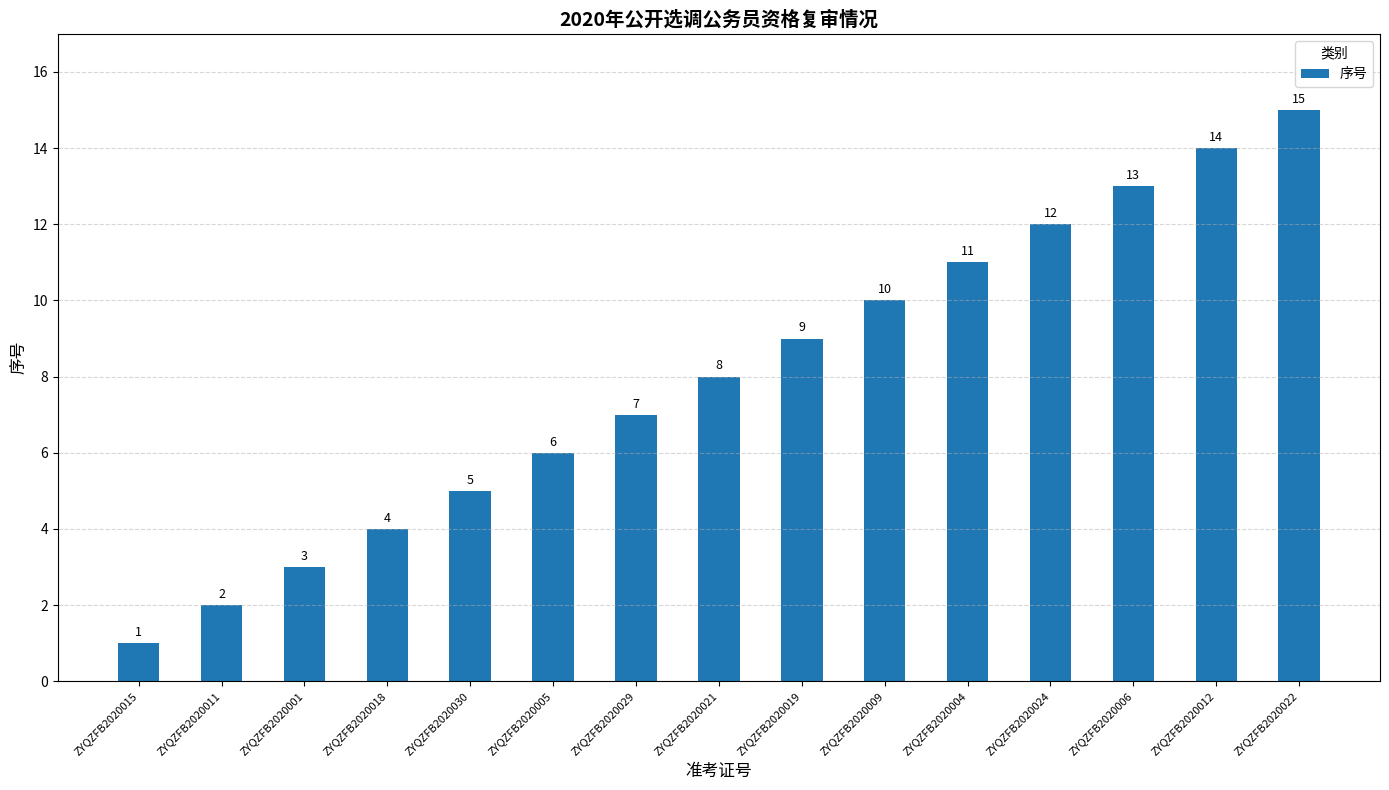

The value at ZYQZFB2020029 is 7. True or false?

True